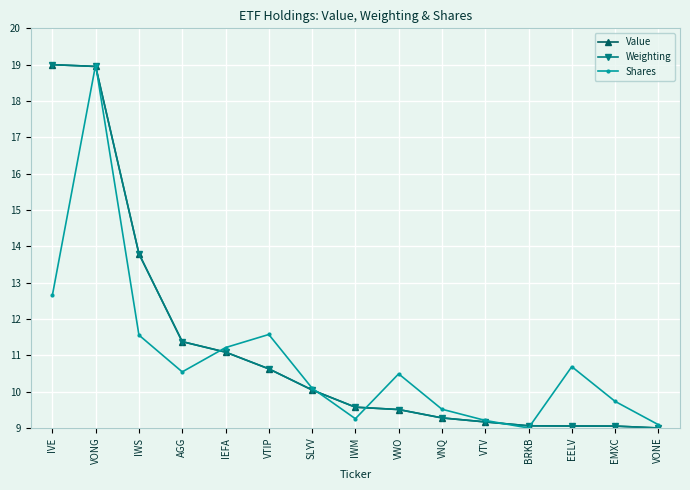

What is the spread (max minus min) of values at IWM?

0.3